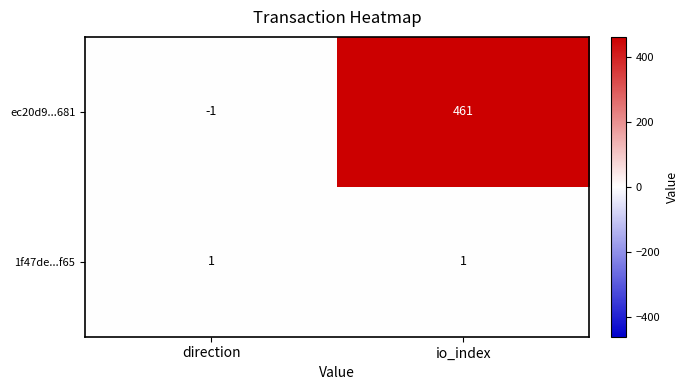

At direction, list the series in order from largest to smallest.

1f47de...f65, ec20d9...681